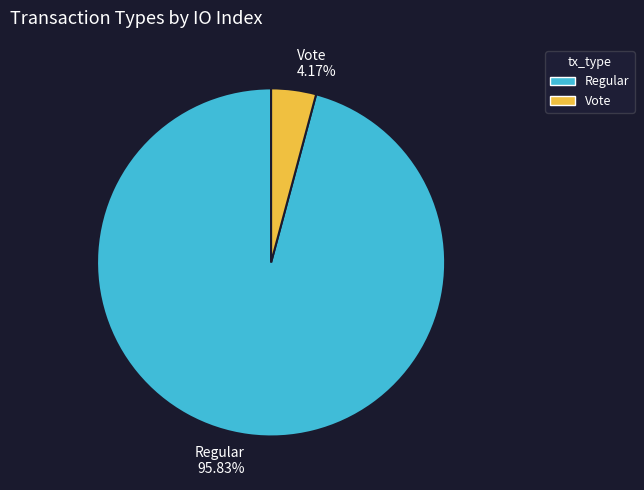

Which slice is the largest?

Regular